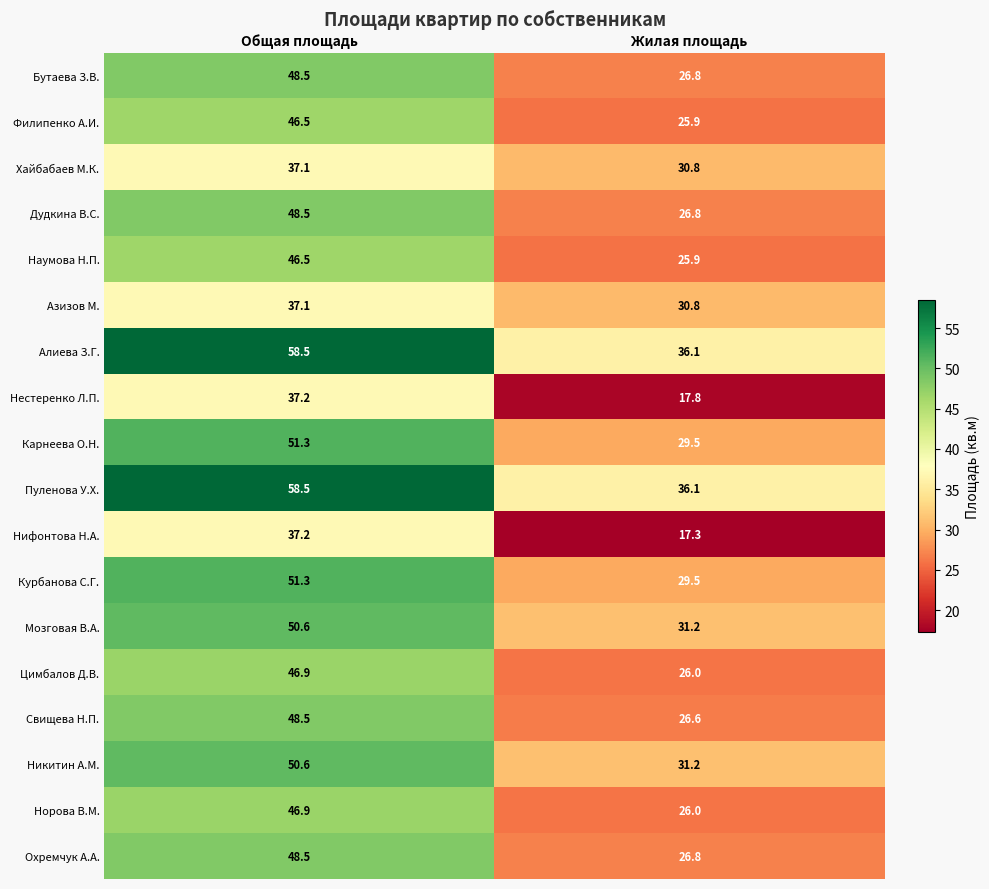

The Цимбалов Д.В. series shows 34.4 at Жилая площадь. True or false?

False